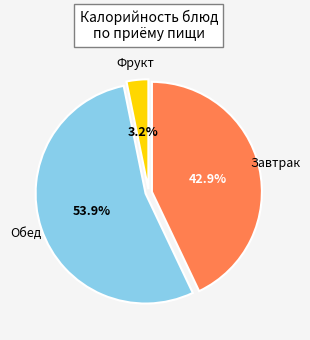

Is there any slice that represents more than half of the pie?

Yes